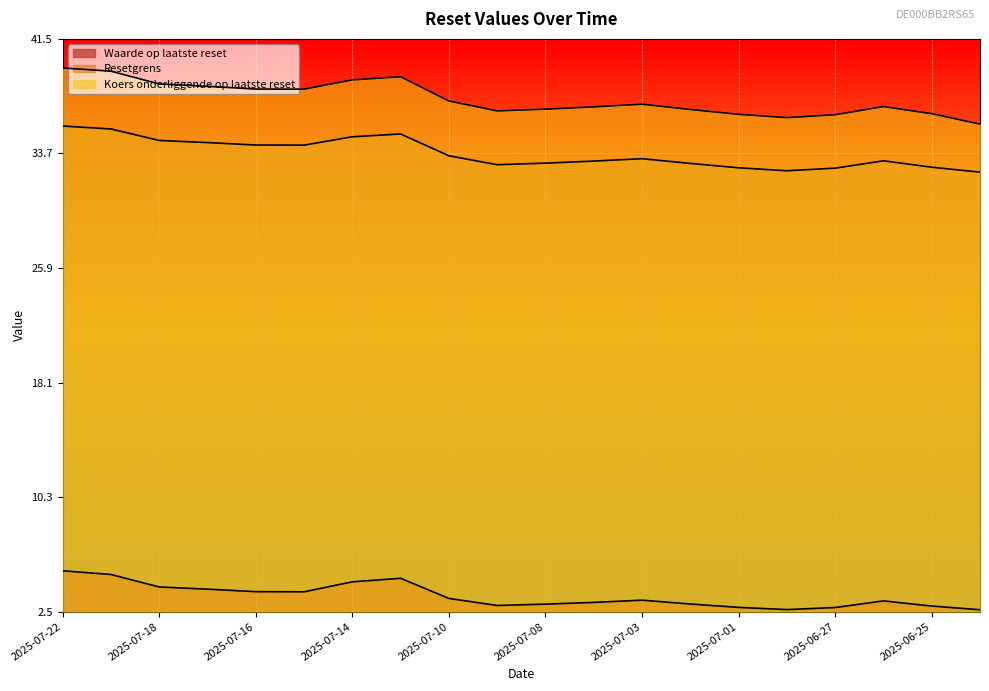

What is the maximum value for Resetgrens?

35.6